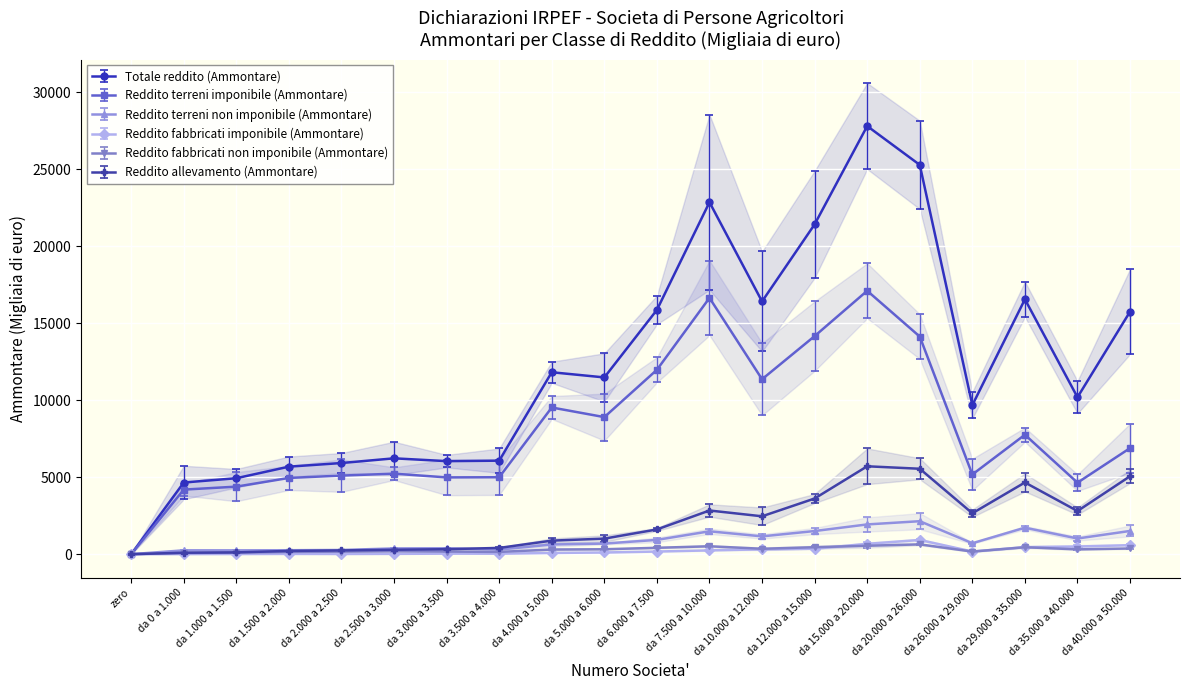

True or false: Reddito fabbricati imponibile (Ammontare) and Totale reddito (Ammontare) intersect in this chart.

False